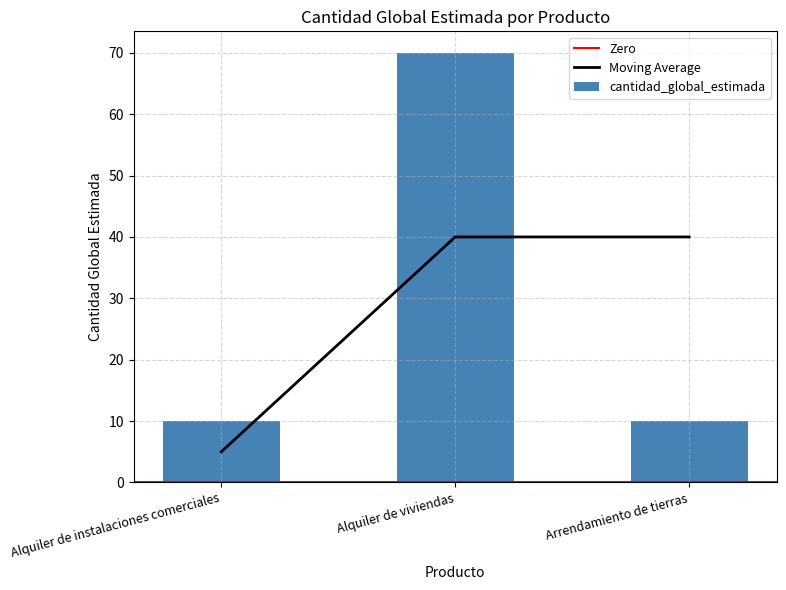

Reading right to left, list all the values displayed in this chart.

10	70	10